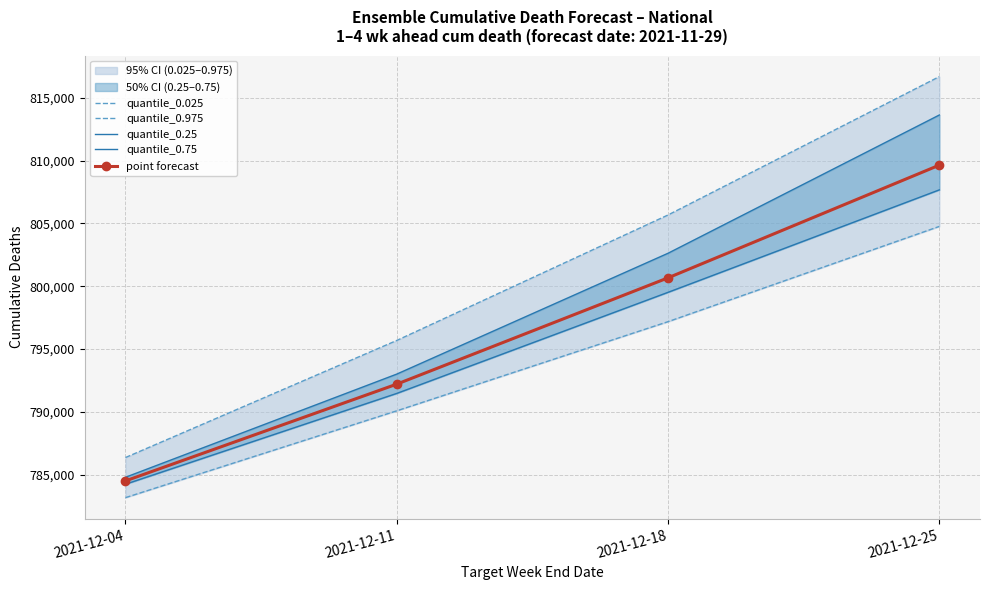

Which series has the largest total across all categories?

quantile_0.975